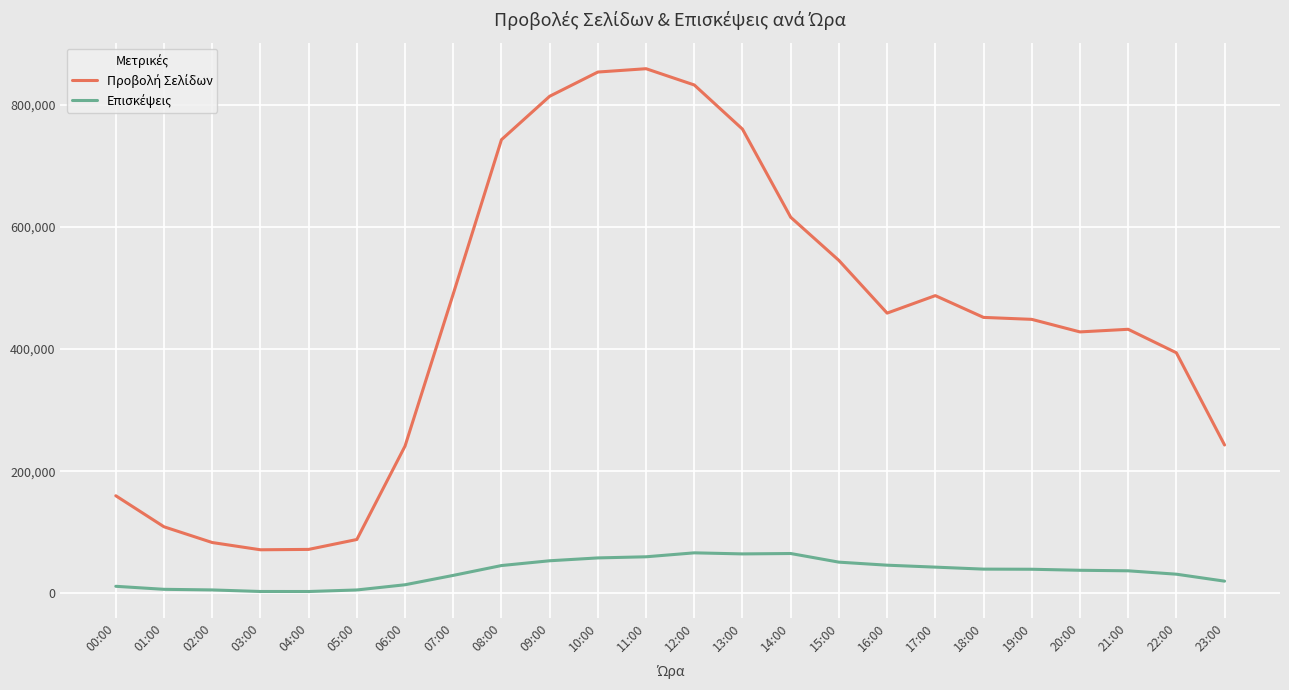

What is the spread (max minus min) of values at 18:00?

412226